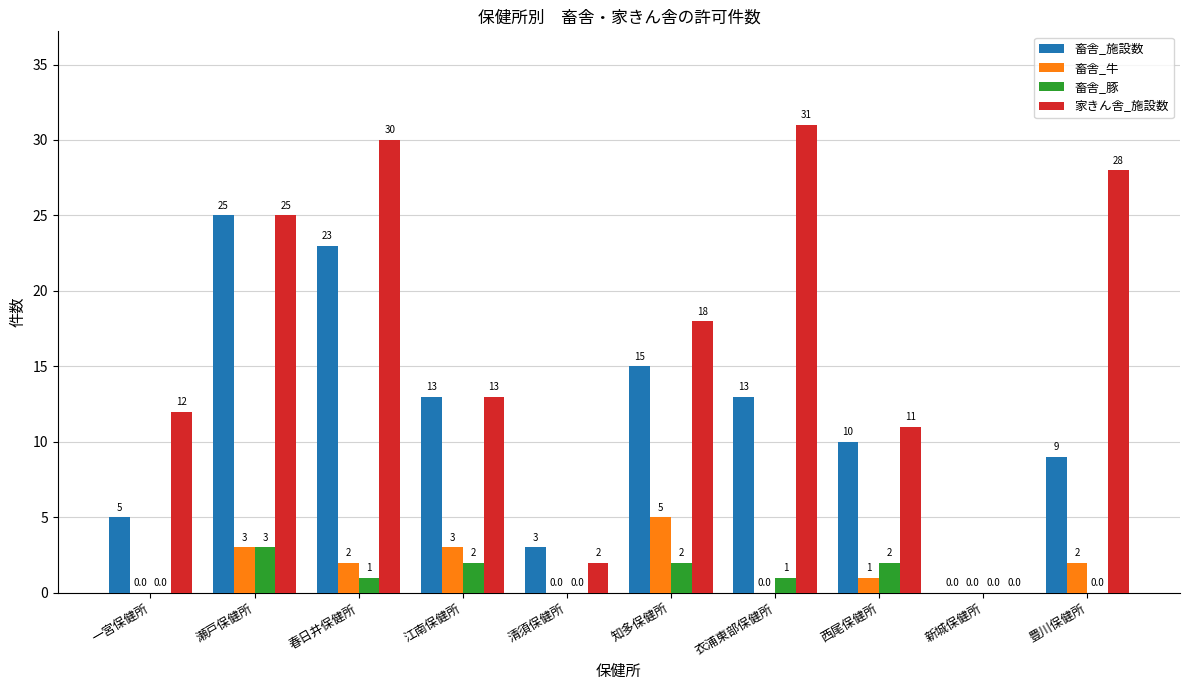

Which series has the largest range (max minus min)?

家きん舎_施設数